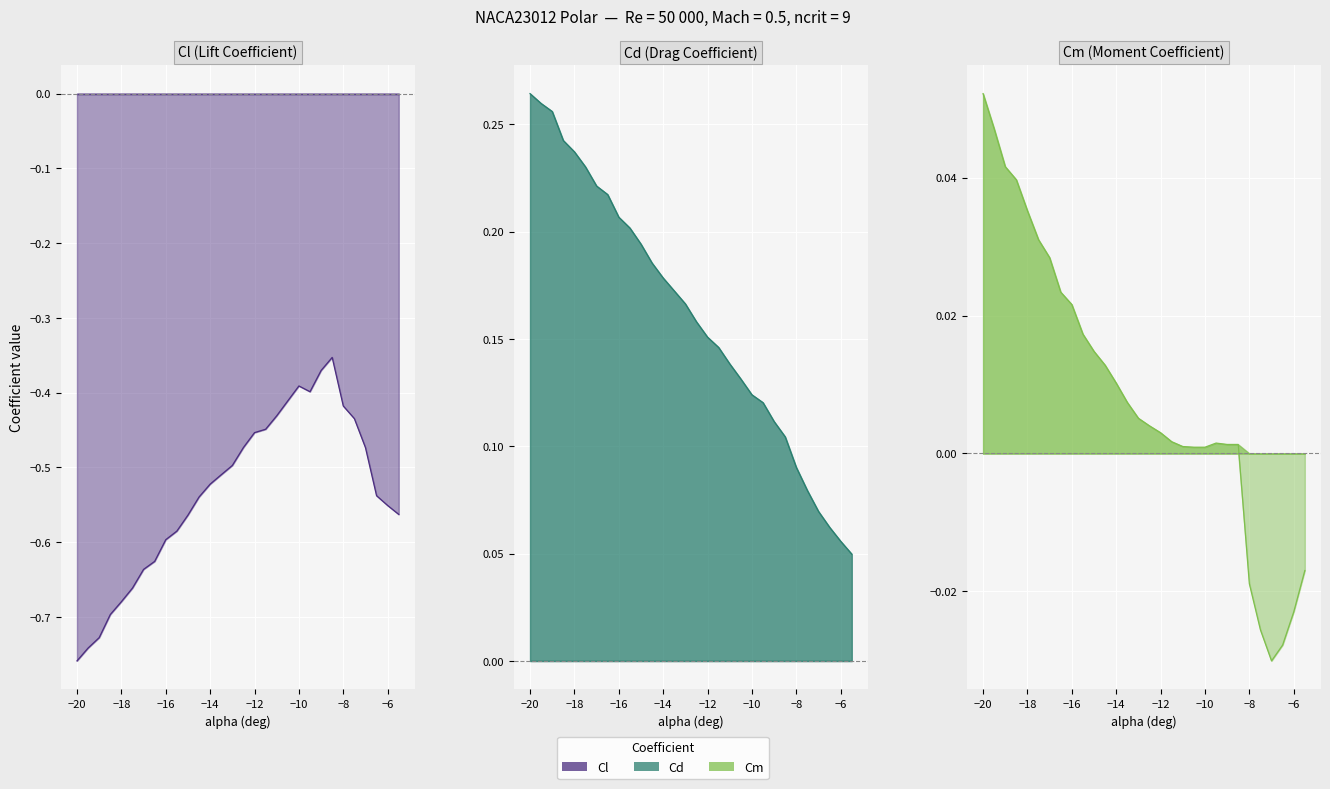

List the series in order of their overall mean, highest first.

Cd, Cm, Cl